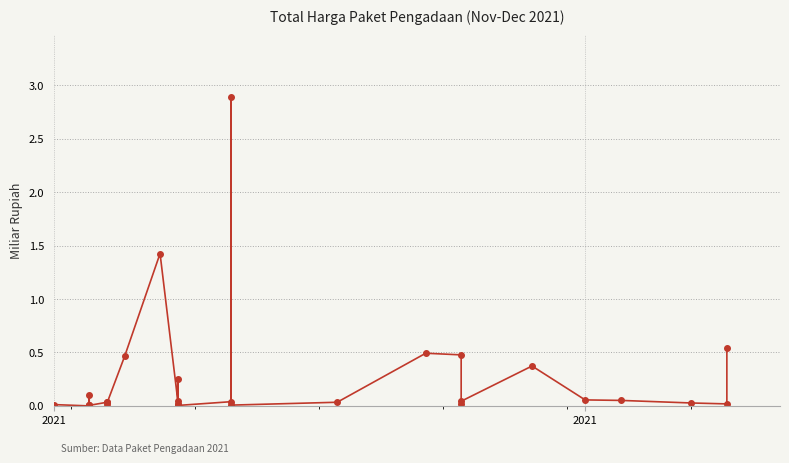

How many lines are shown in the chart?

1